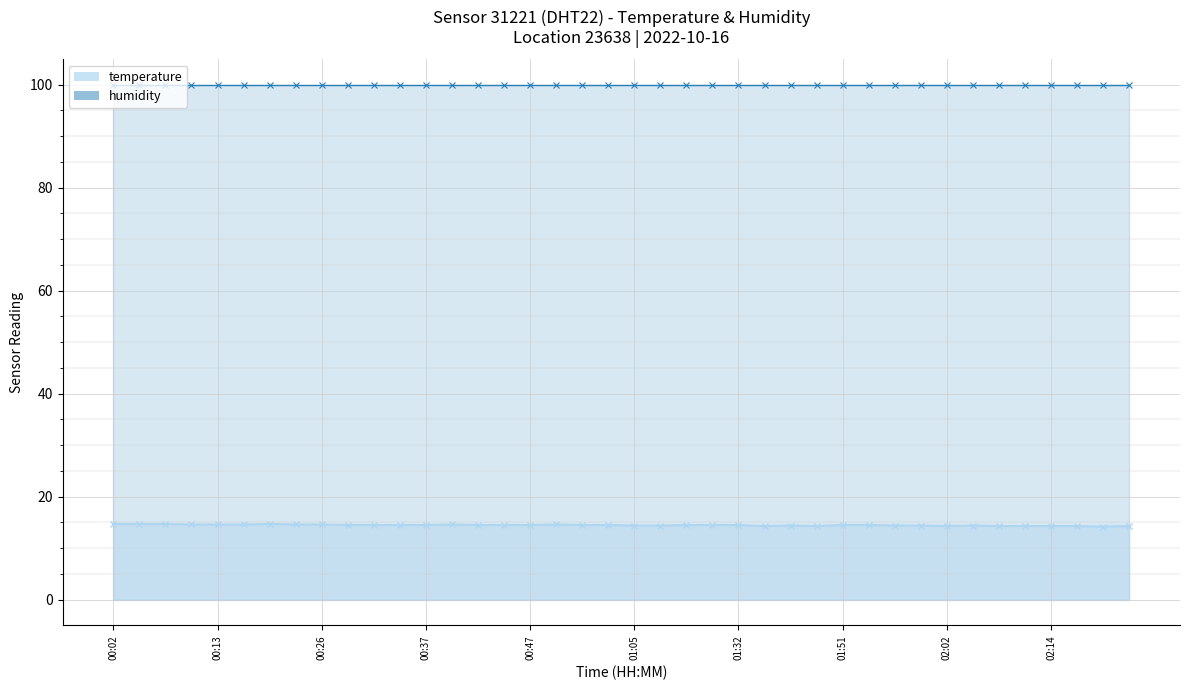

At which category does the chart reach its minimum across all series?

02:22